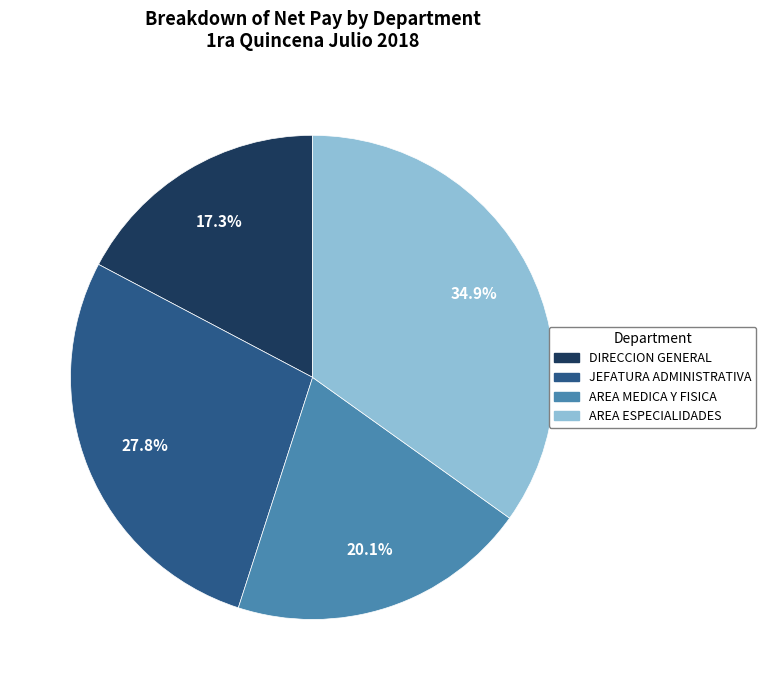

What portion of the pie excludes AREA MEDICA Y FISICA?

79.9%